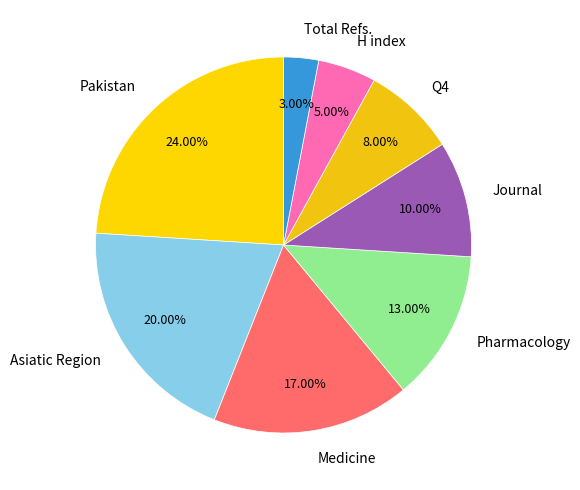

To the nearest percent, what is the difference between the Medicine and Total Refs. slice percentages?

14%